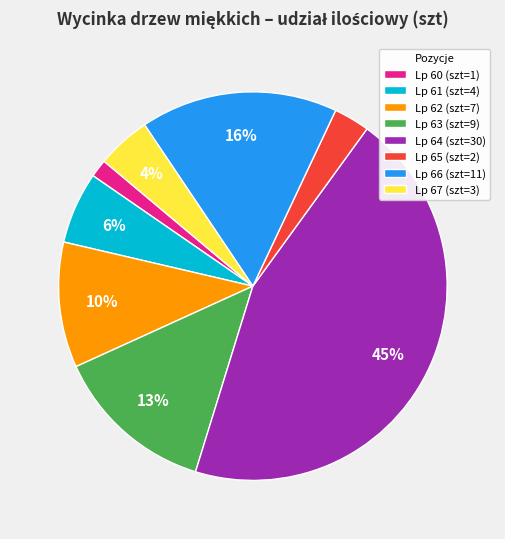

Count the number of slices in the pie.

8